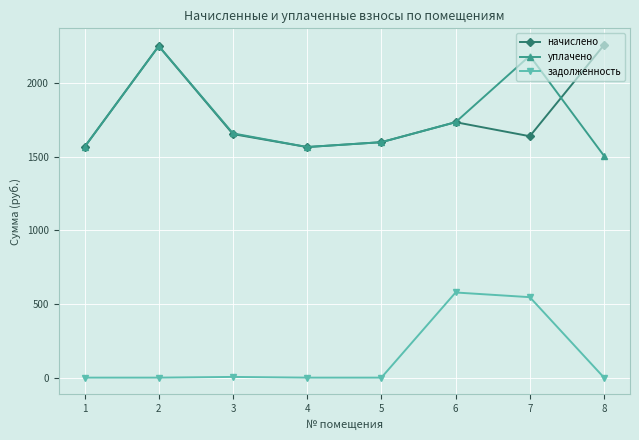

True or false: начислено and задолженность intersect in this chart.

False